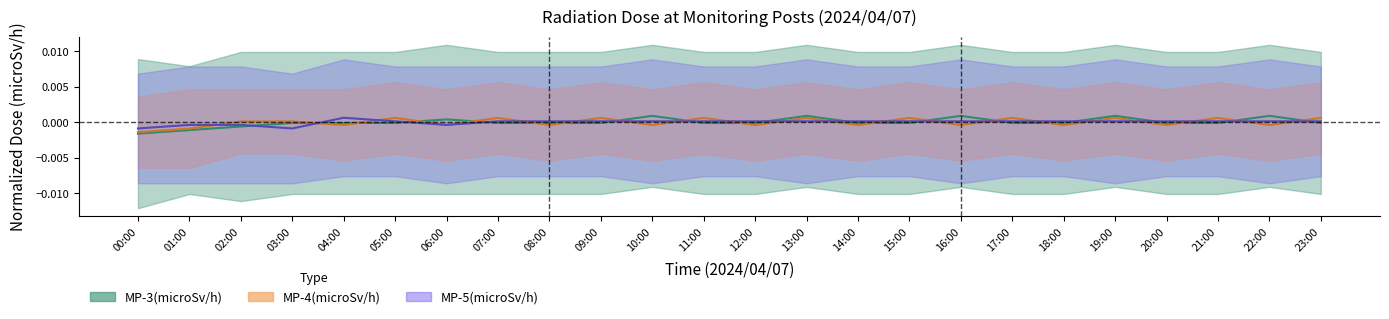

At which label does MP-5(microSv/h) reach its peak?

04:00